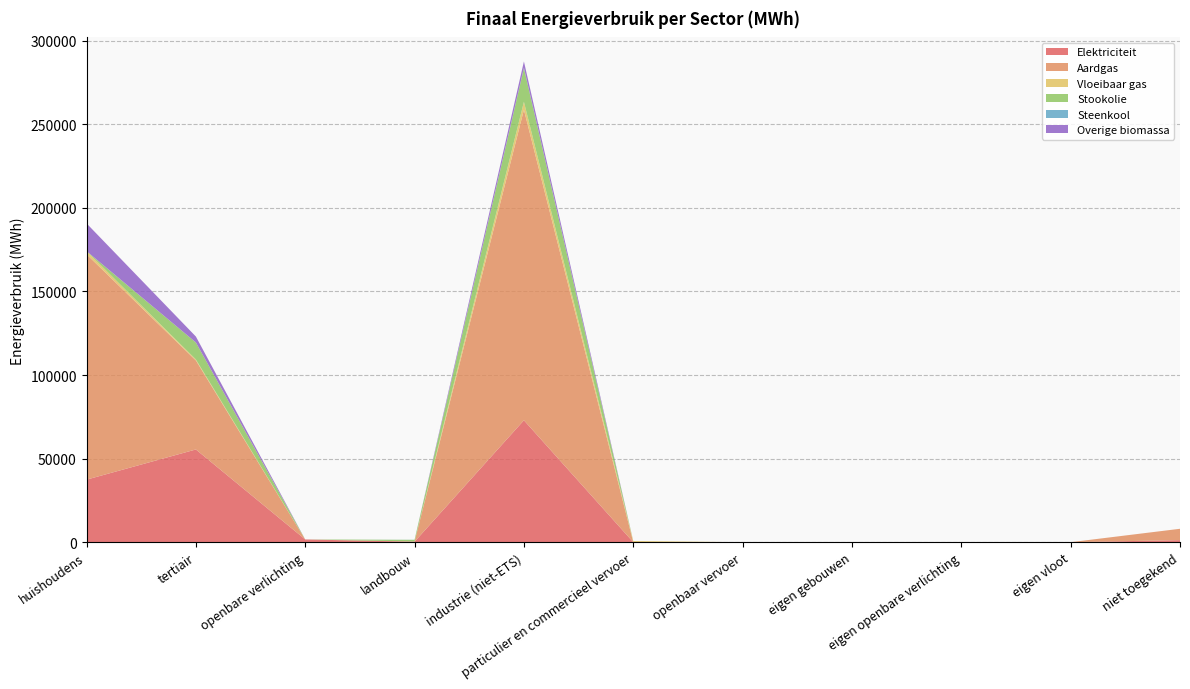

Reading left to right, extract all data points from this chart.

Elektriciteit: huishoudens=37414.2	tertiair=55470.1	openbare verlichting=1642.2	landbouw=289.8	industrie (niet-ETS)=72920.9	particulier en commercieel vervoer=11.0	openbaar vervoer=0.0	eigen gebouwen=0.0	eigen openbare verlichting=0.0	eigen vloot=0.0	niet toegekend=1233.2
Aardgas: huishoudens=134820.2	tertiair=53261.4	openbare verlichting=0.0	landbouw=132.9	industrie (niet-ETS)=185776.5	particulier en commercieel vervoer=18.5	openbaar vervoer=0.0	eigen gebouwen=0.0	eigen openbare verlichting=0.0	eigen vloot=0.0	niet toegekend=6794.4
Vloeibaar gas: huishoudens=1872.1	tertiair=570.4	openbare verlichting=0.0	landbouw=3.7	industrie (niet-ETS)=4721.6	particulier en commercieel vervoer=684.0	openbaar vervoer=0.0	eigen gebouwen=0.0	eigen openbare verlichting=0.0	eigen vloot=0.0	niet toegekend=0.0
Stookolie: huishoudens=0.0	tertiair=10170.7	openbare verlichting=0.0	landbouw=999.8	industrie (niet-ETS)=20157.4	particulier en commercieel vervoer=0.0	openbaar vervoer=0.0	eigen gebouwen=0.0	eigen openbare verlichting=0.0	eigen vloot=0.0	niet toegekend=0.0
Steenkool: huishoudens=0.0	tertiair=0.0	openbare verlichting=0.0	landbouw=43.6	industrie (niet-ETS)=174.1	particulier en commercieel vervoer=0.0	openbaar vervoer=0.0	eigen gebouwen=0.0	eigen openbare verlichting=0.0	eigen vloot=0.0	niet toegekend=0.0
Overige biomassa: huishoudens=16613.6	tertiair=3552.9	openbare verlichting=0.0	landbouw=0.0	industrie (niet-ETS)=3824.1	particulier en commercieel vervoer=0.0	openbaar vervoer=0.0	eigen gebouwen=0.0	eigen openbare verlichting=0.0	eigen vloot=0.0	niet toegekend=0.0